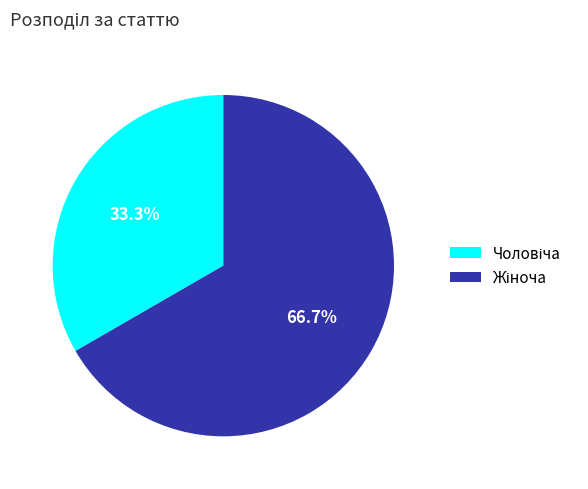

Does any single category account for the majority?

Yes